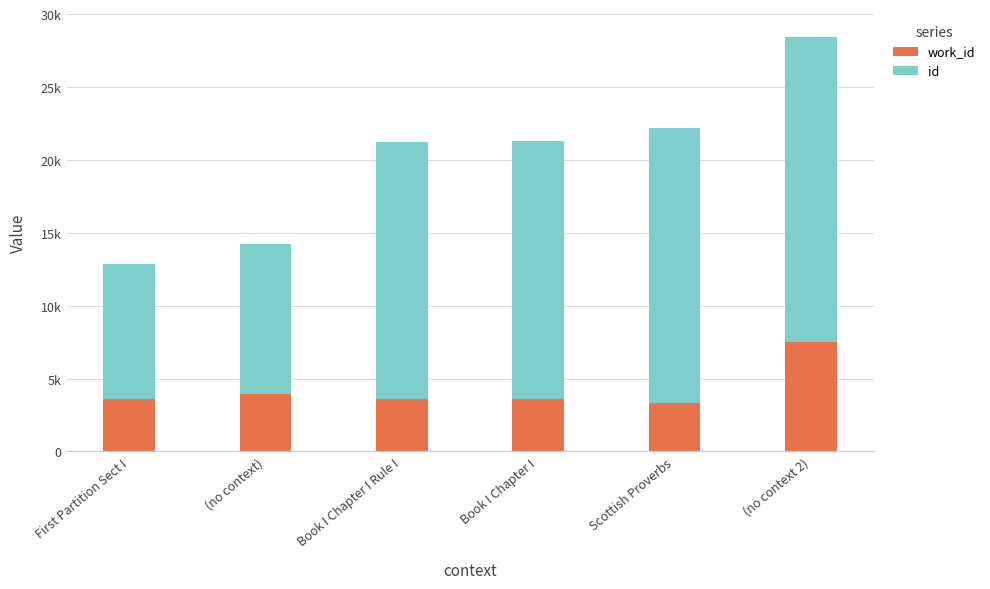

What is the difference between the id values at (no context) and Book I Chapter I Rule I?

7385